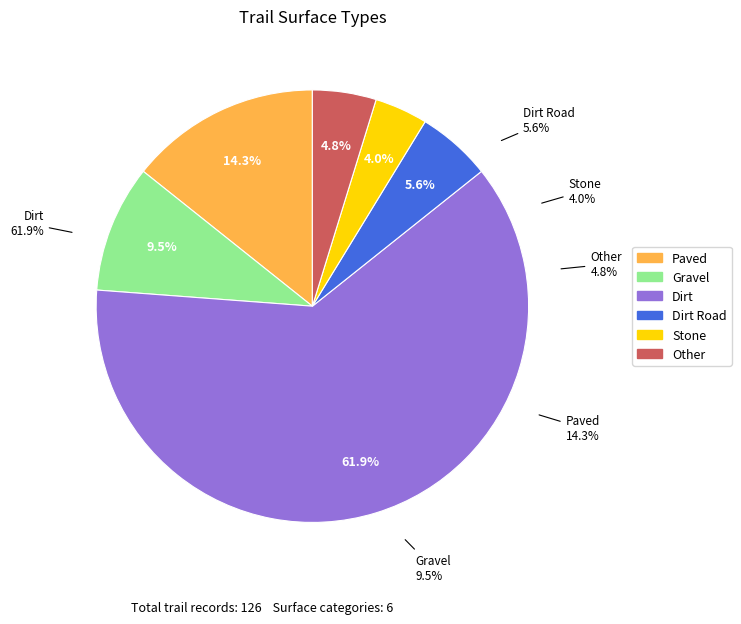

Is it true that Other is 5% of the pie?

True